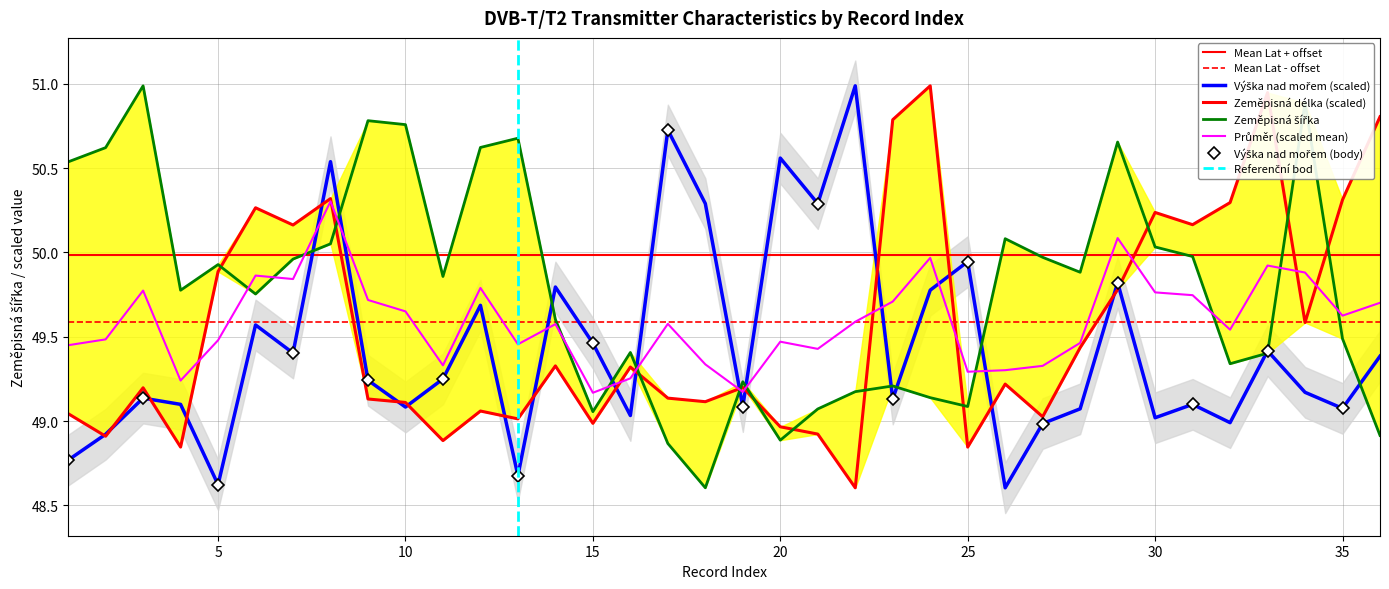

What is the difference between the highest and lowest values at 25?

1.1